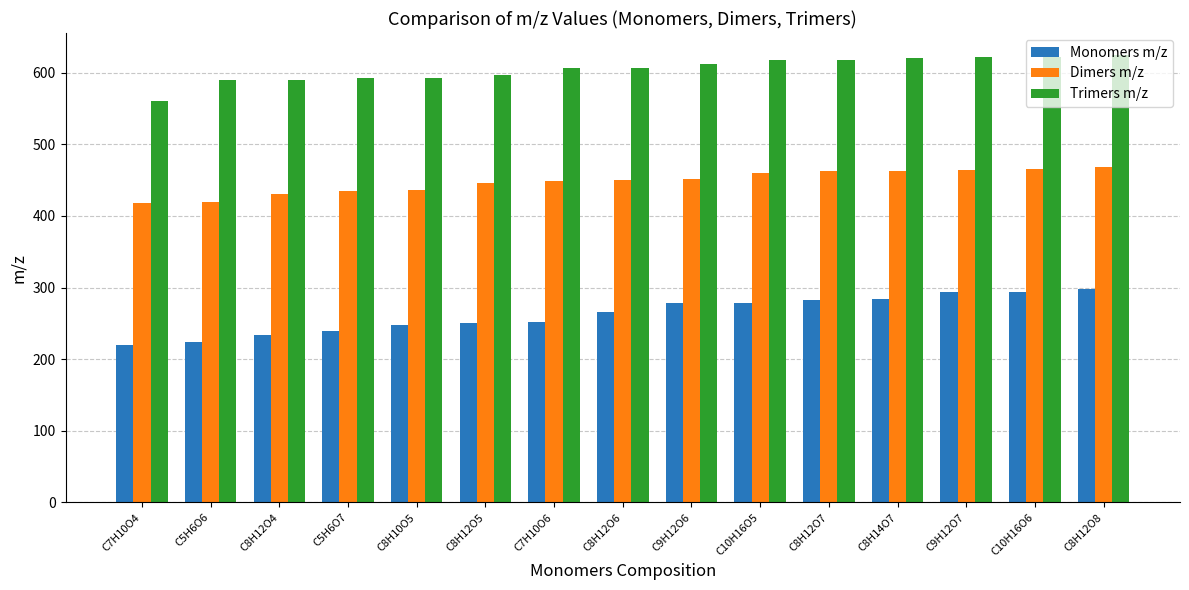

Is it true that Dimers m/z equals 190.2 at C8H12O8?

False